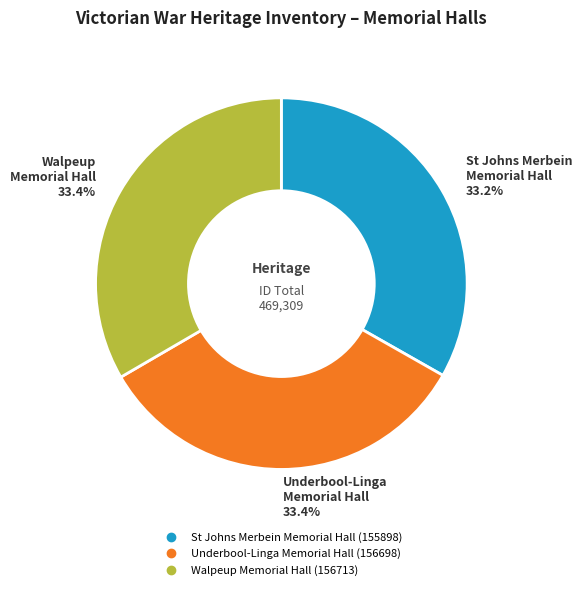

Is it true that Walpeup Memorial Hall is 33% of the pie?

True